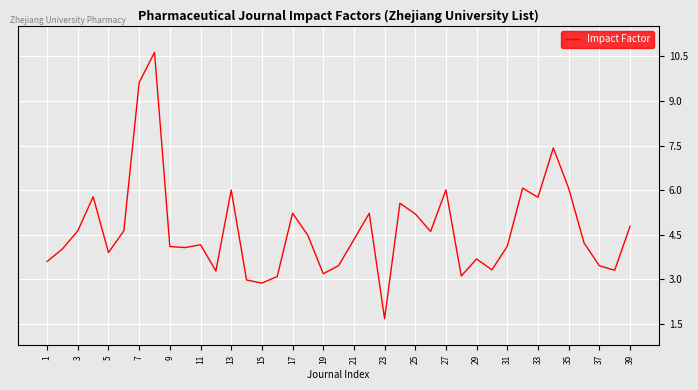

What is the smallest value displayed?

1.7